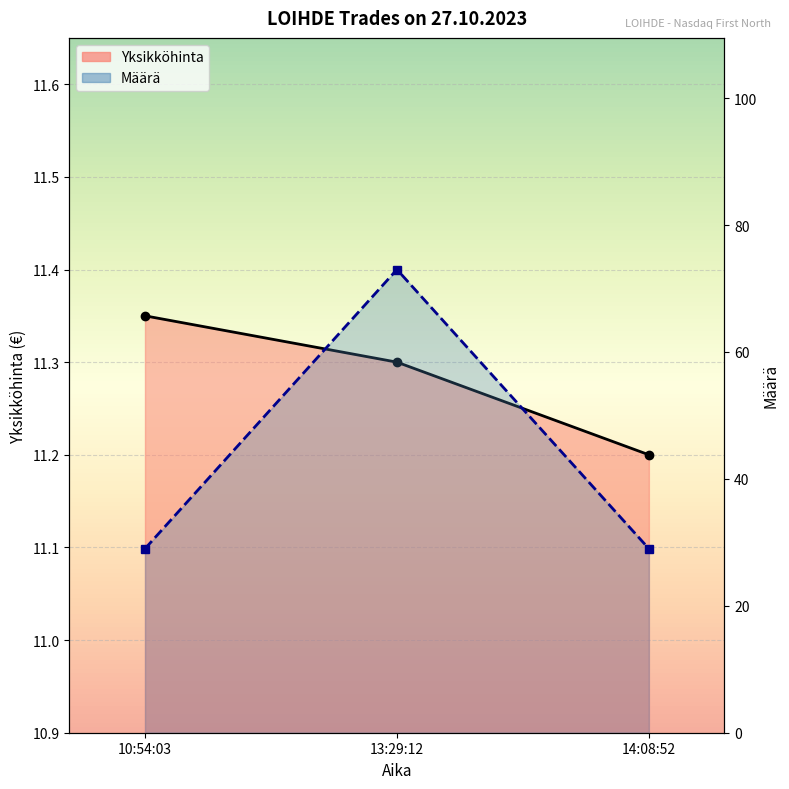

Which has a higher value, 14:08:52 or 10:54:03?

10:54:03